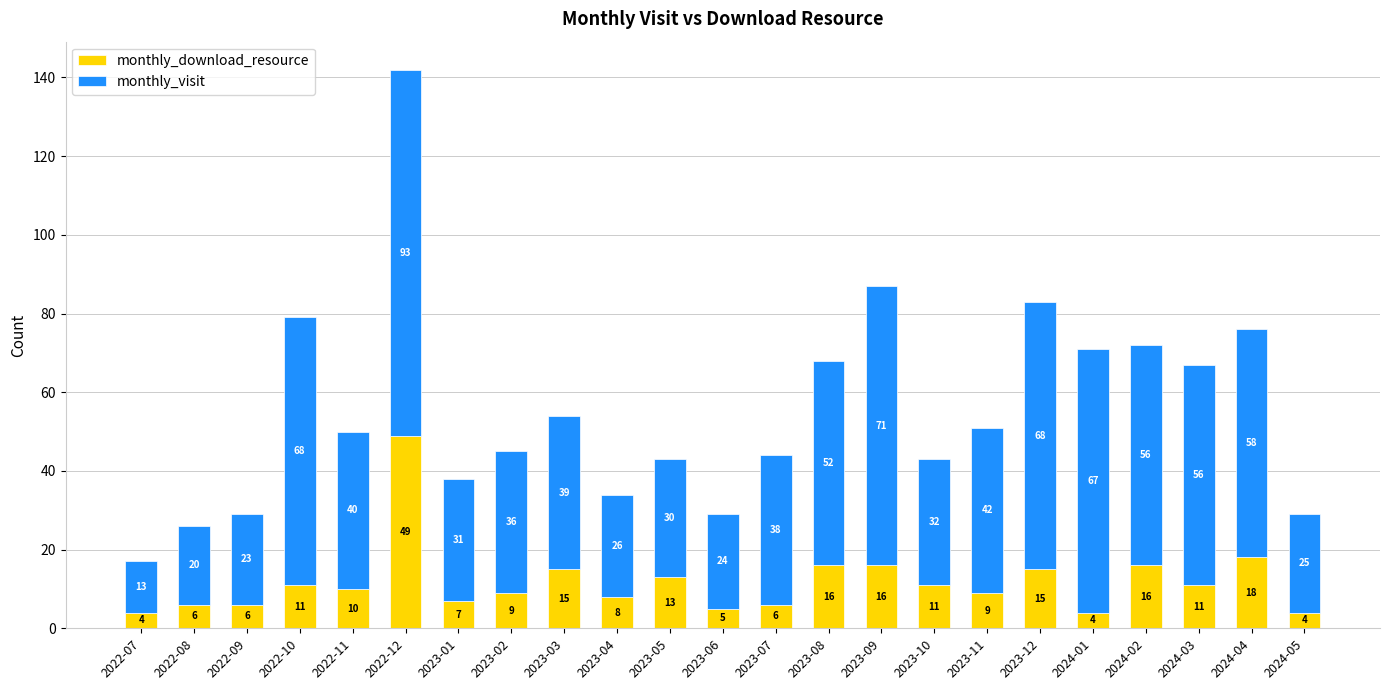

Where does the monthly_download_resource series first go above 10?

2022-10